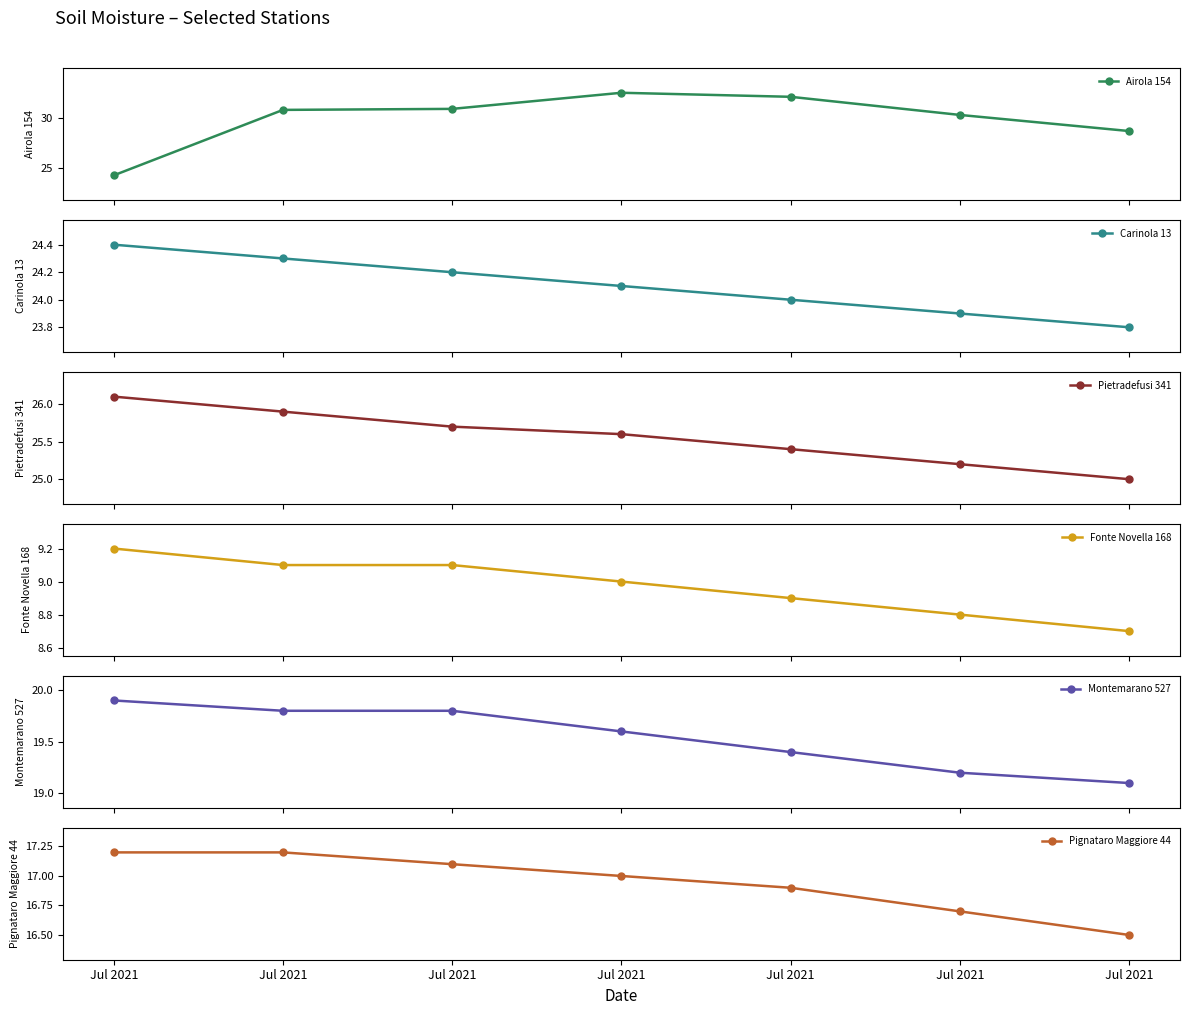

Reading left to right, extract all data points from this chart.

Airola 154: 24.3	30.8	30.9	32.5	32.1	30.3	28.7
Carinola 13: 24.4	24.3	24.2	24.1	24.0	23.9	23.8
Pietradefusi 341: 26.1	25.9	25.7	25.6	25.4	25.2	25.0
Fonte Novella 168: 9.2	9.1	9.1	9.0	8.9	8.8	8.7
Montemarano 527: 19.9	19.8	19.8	19.6	19.4	19.2	19.1
Pignataro Maggiore 44: 17.2	17.2	17.1	17.0	16.9	16.7	16.5